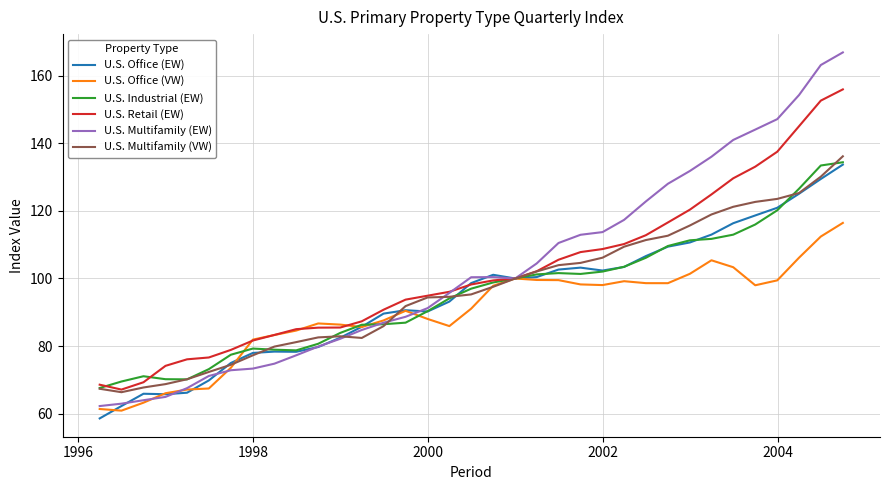

What is the minimum value shown in the chart?

58.6